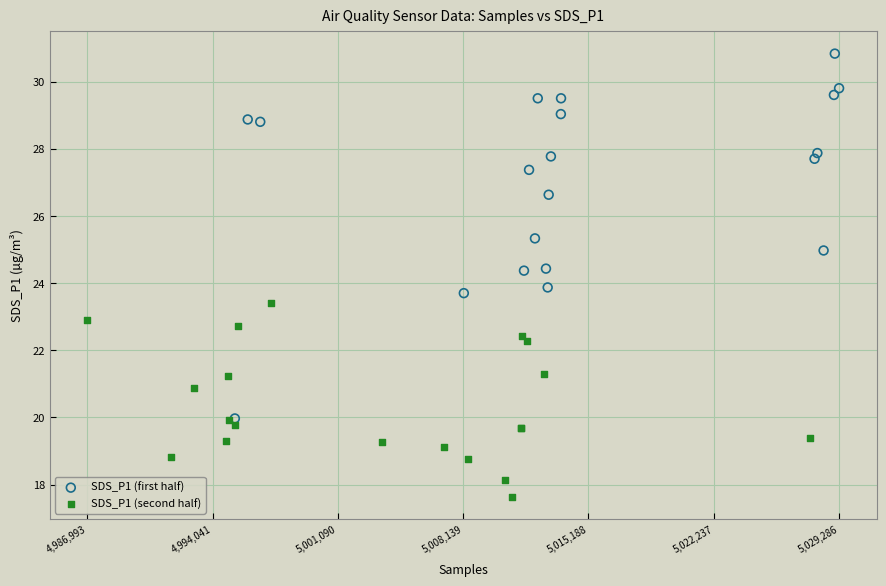

Which series has the largest Y range (max minus min)?

SDS_P1 (first half)